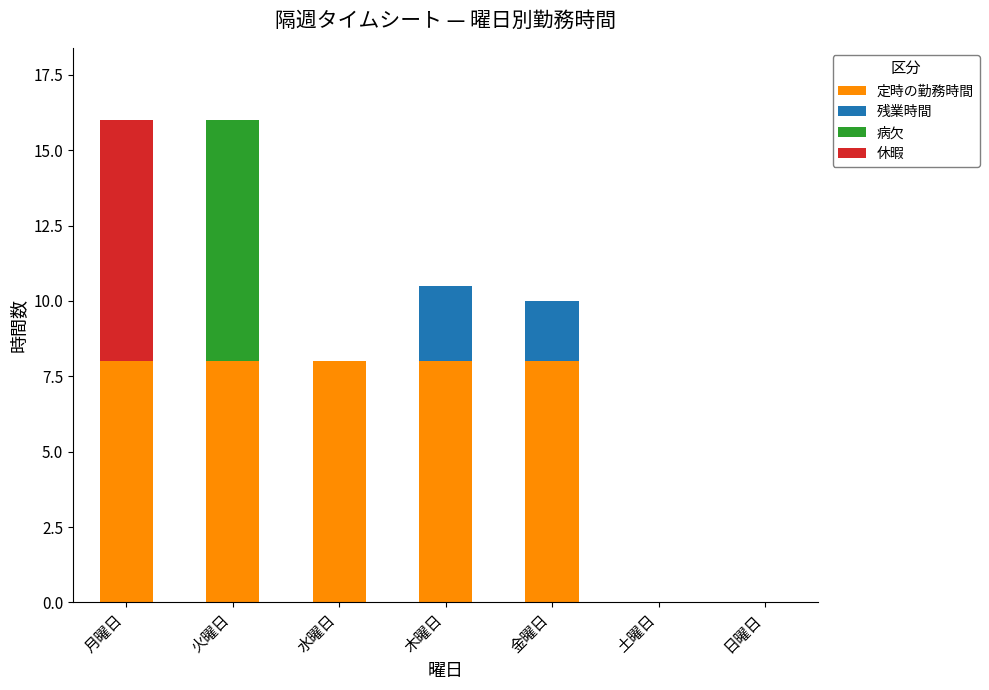

The value of 定時の勤務時間 at 月曜日 is 11.4. True or false?

False